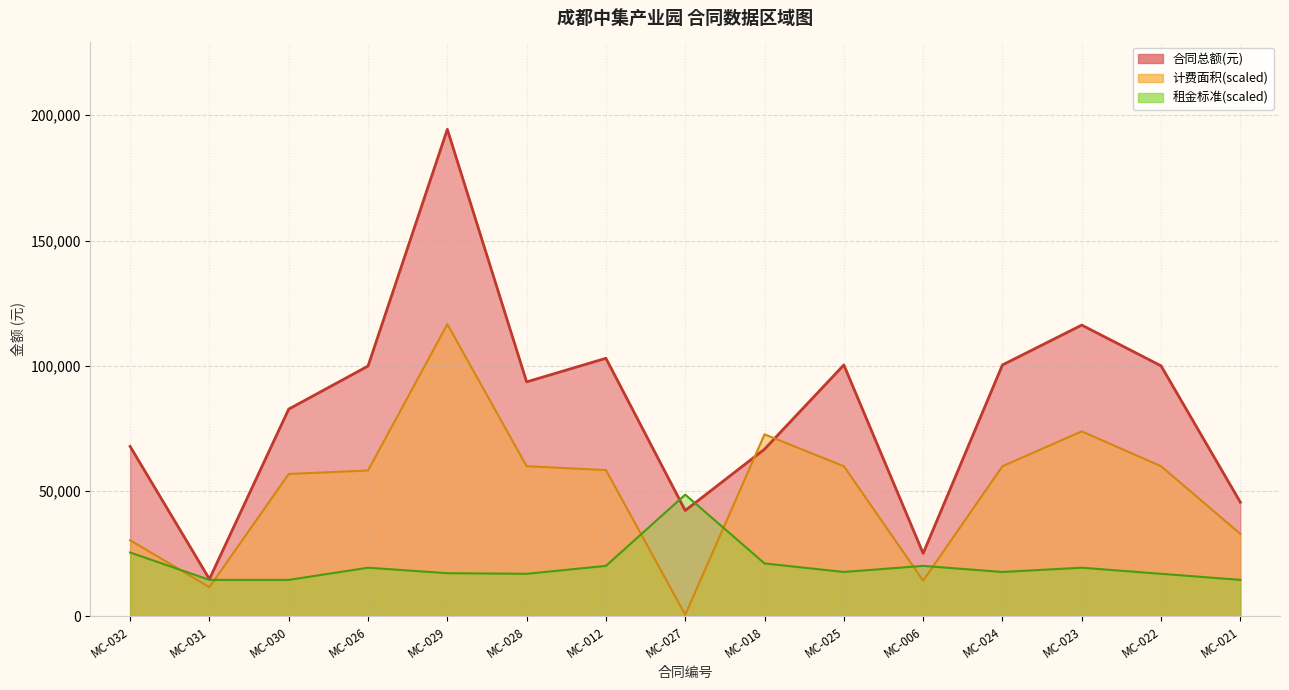

What is the difference between the 计费面积 values at MC-012 and MC-028?

1545.7